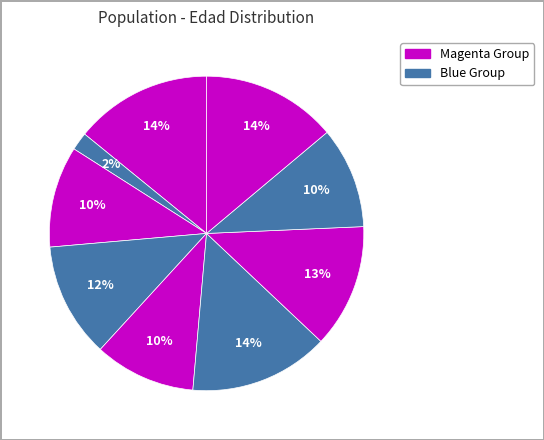

To the nearest percent, what is the difference between the largest and smallest slice percentages?

12%